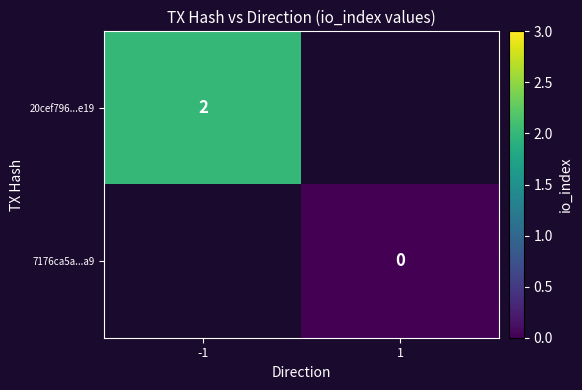

Which category has the highest value in the 20cef796...e19 series?

-1